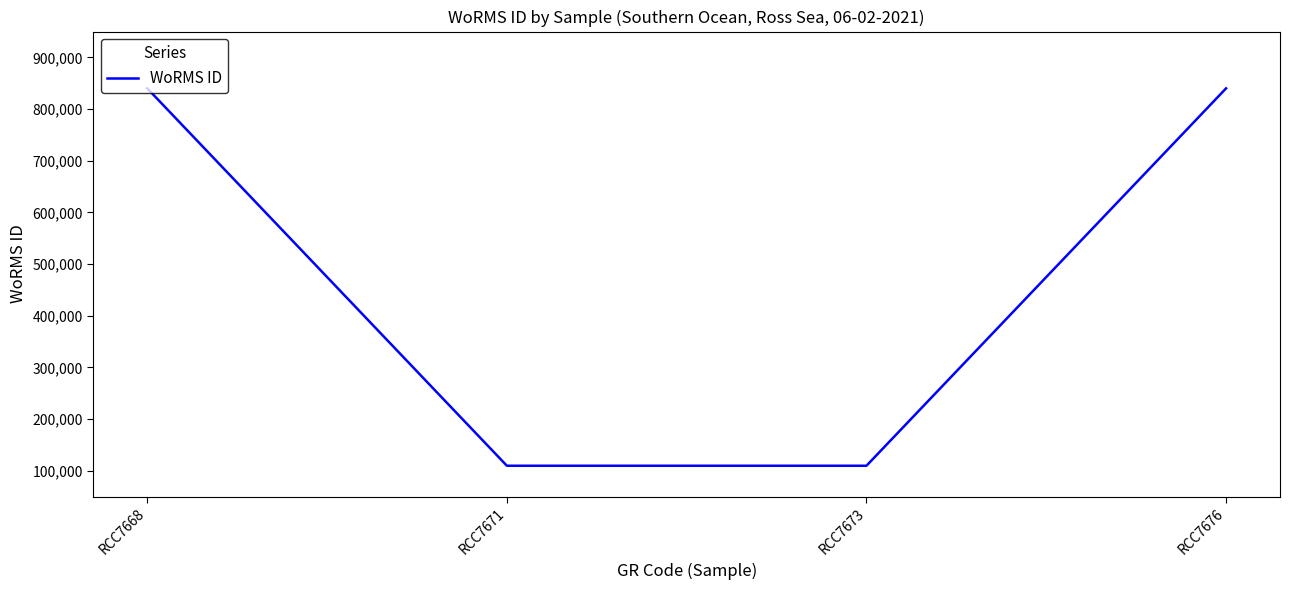

How many lines are shown in the chart?

1